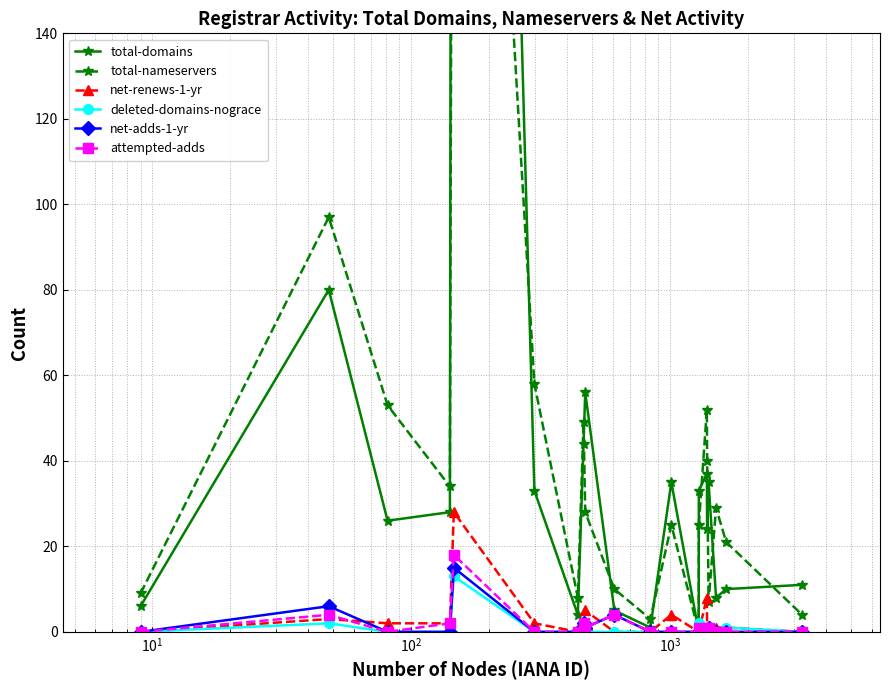

True or false: net-renews-1-yr has more than 1 interior local peaks.

True